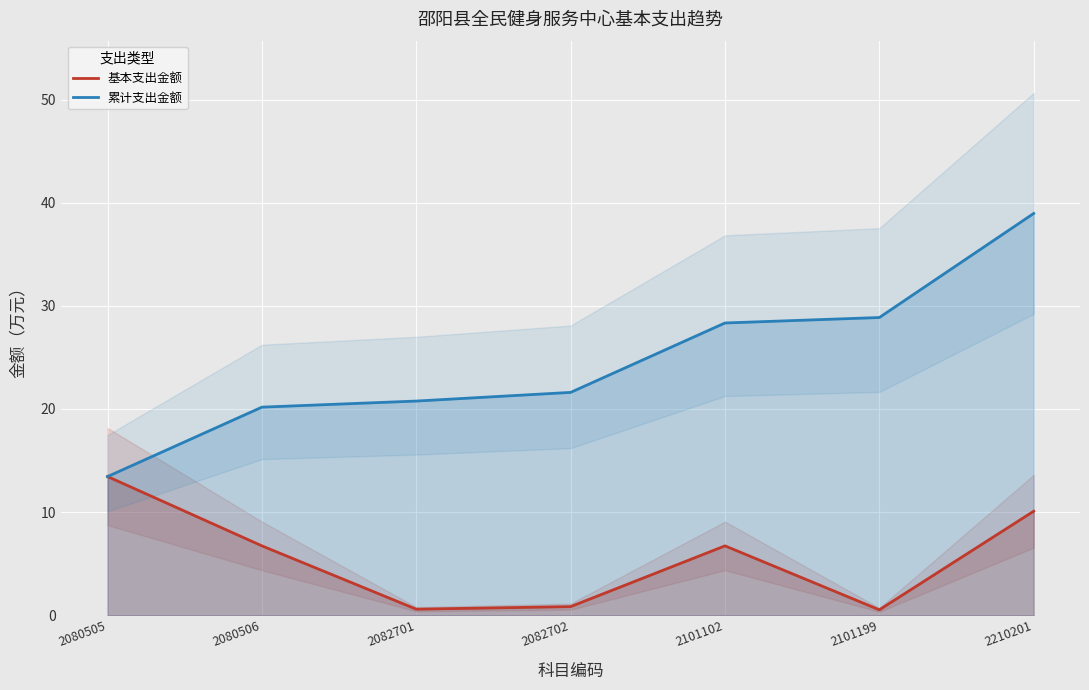

What is the sum of the 累计支出金额 values at 2210201 and 2101199?

67.8